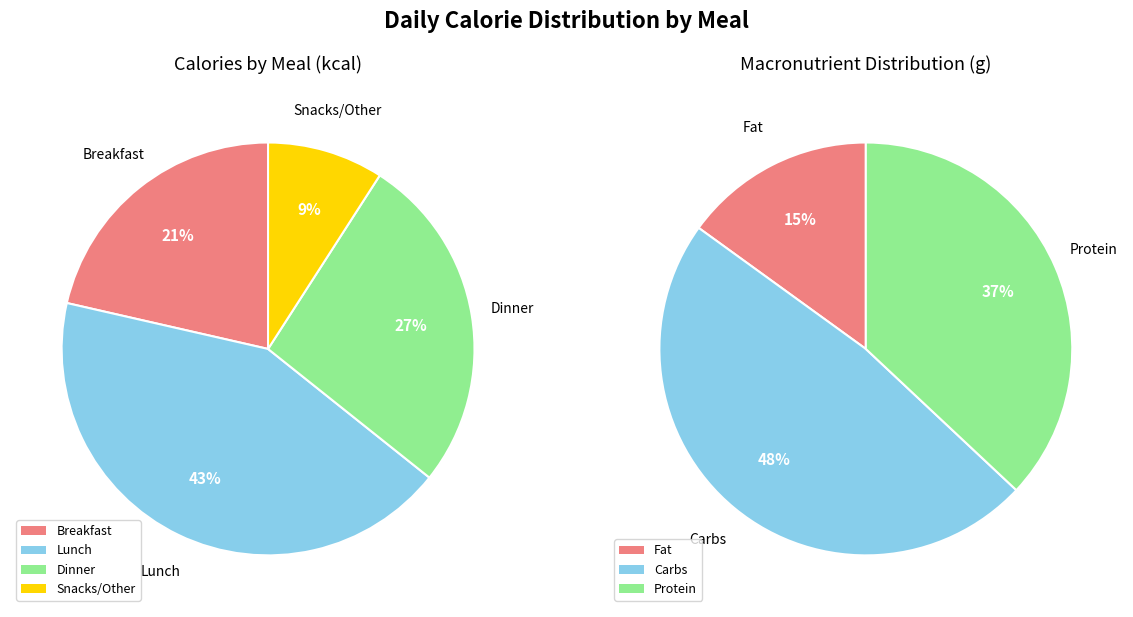

What is the smallest slice in the pie chart?

Snacks/Other